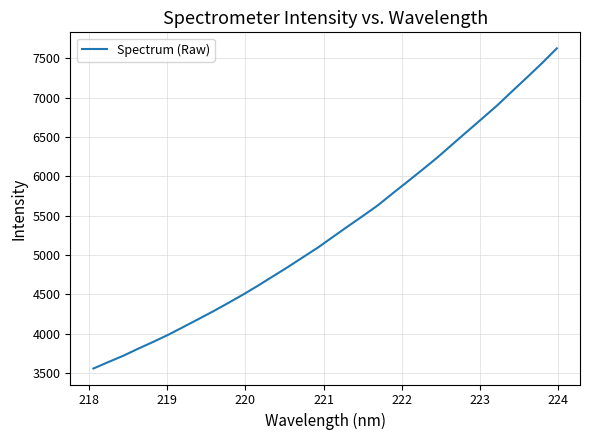

What is the minimum value shown in the chart?

3557.6